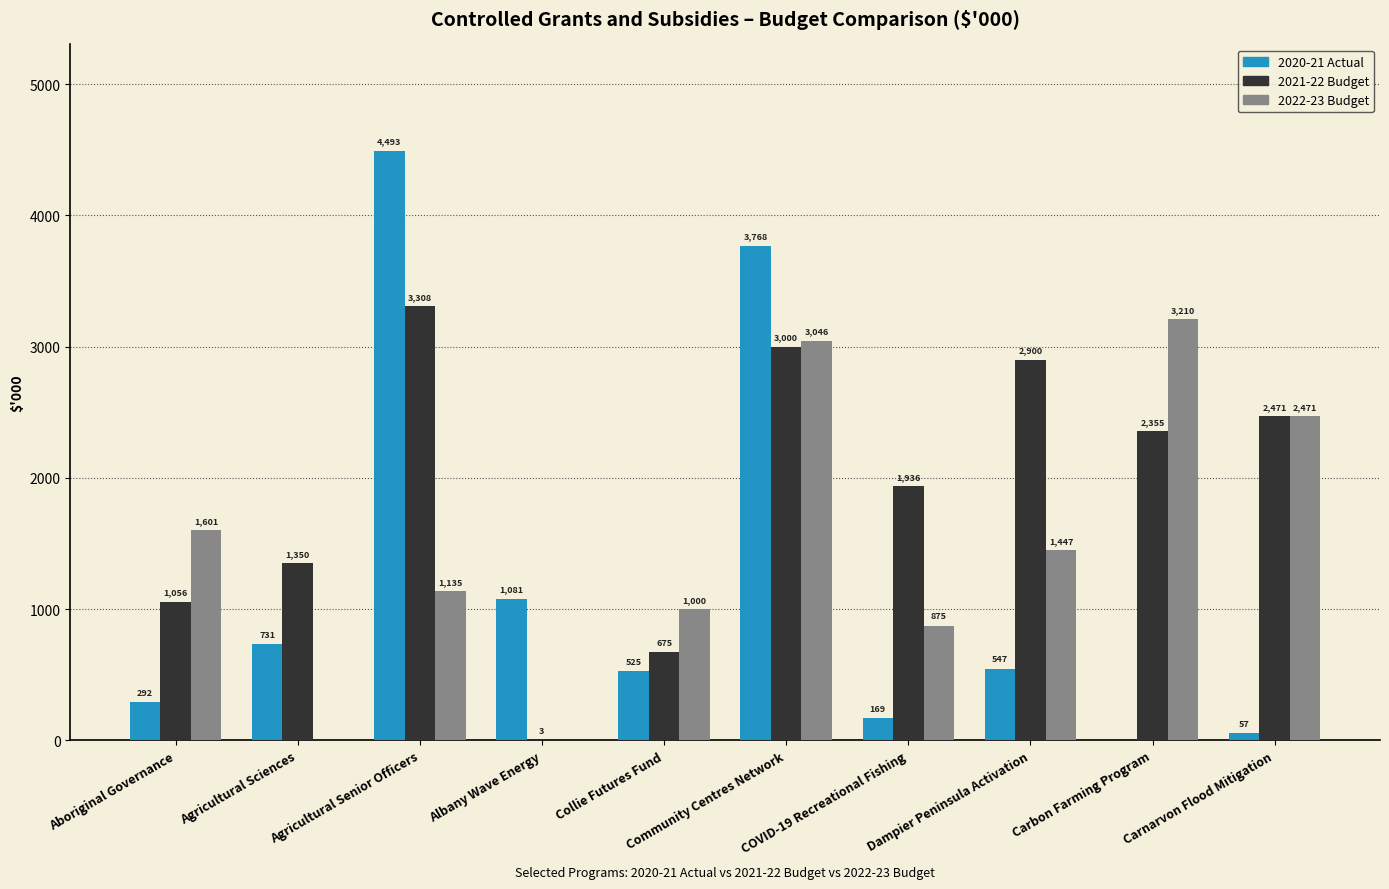

Read the 2021-22 Budget value at Aboriginal Governance, to the nearest 100.

1100